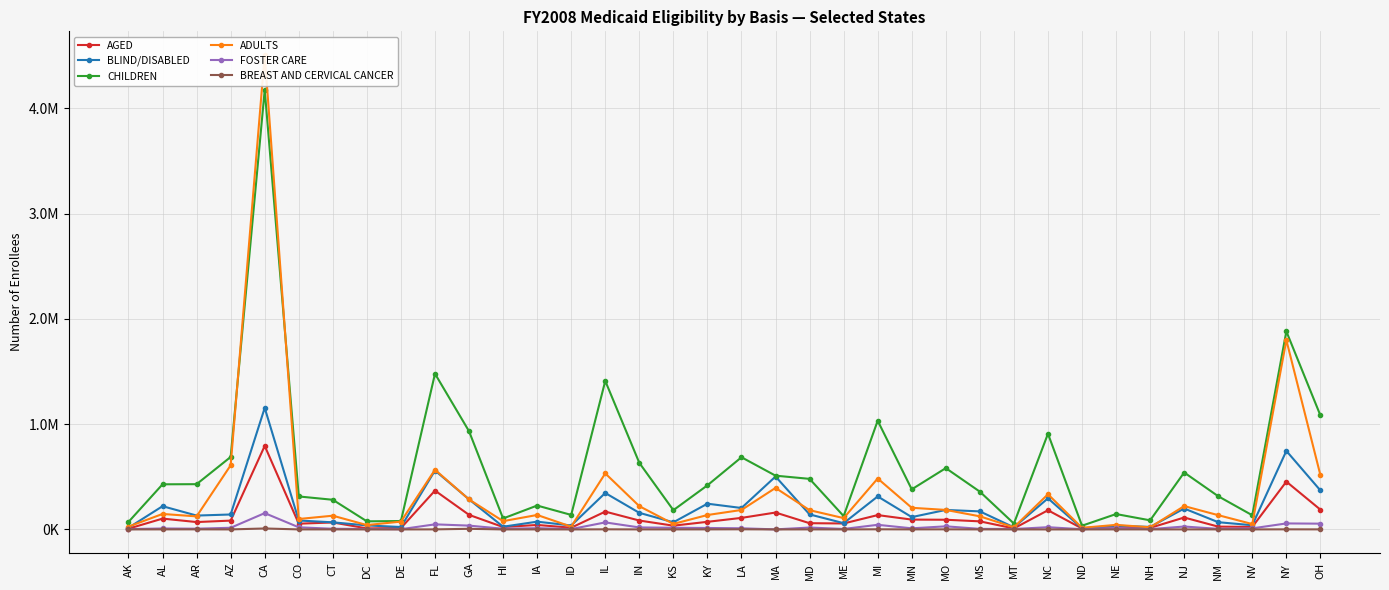

Does the chart have visible grid lines?

Yes